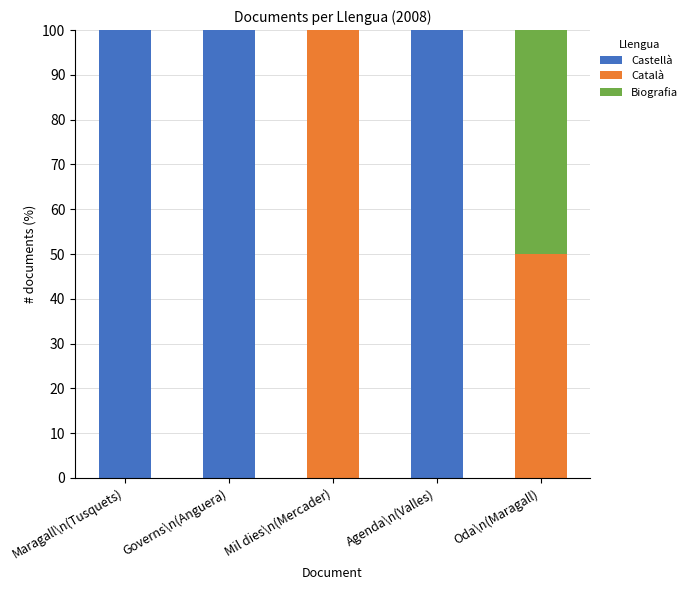

What is the total value across all series at Oda\n(Maragall)?

100